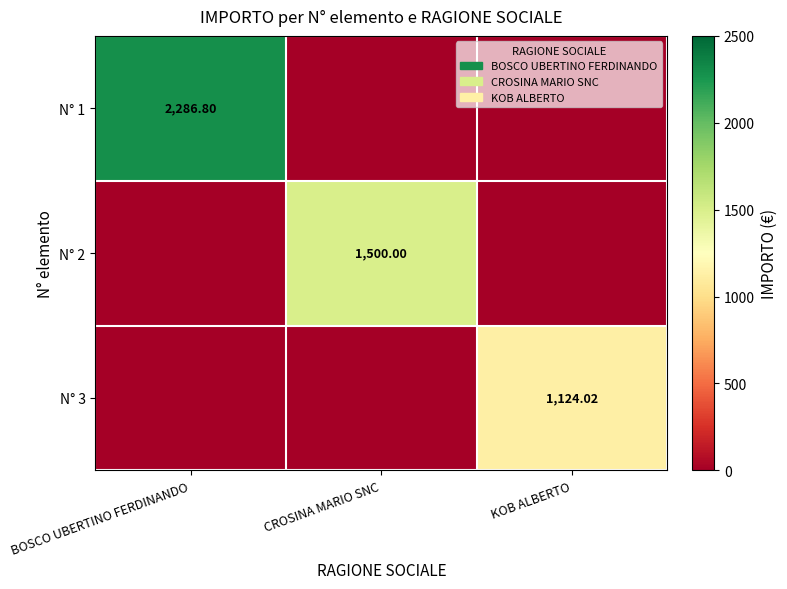

Is the value of N° 1 at BOSCO UBERTINO FERDINANDO greater than the value of N° 2 at CROSINA MARIO SNC?

Yes